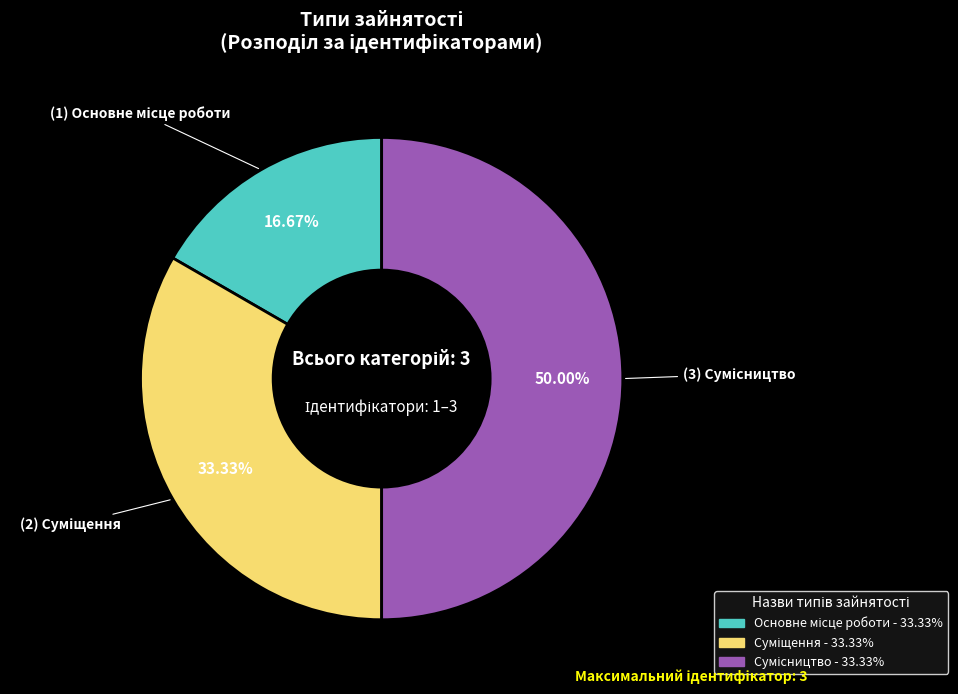

To the nearest percent, what portion does Суміщення represent?

33%